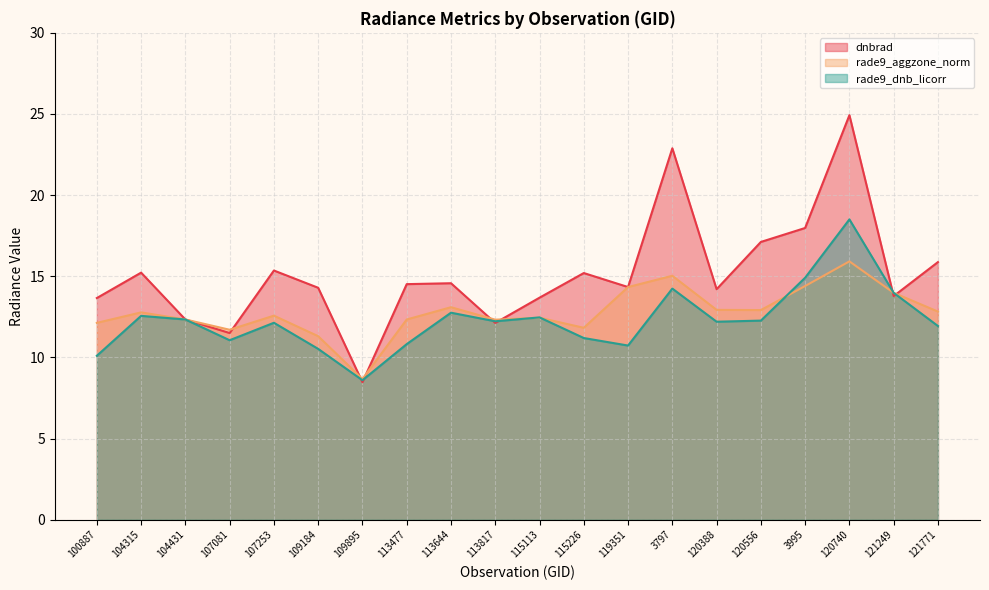

What is the difference between the maximum and minimum values in the rade9_dnb_licorr series?

9.9